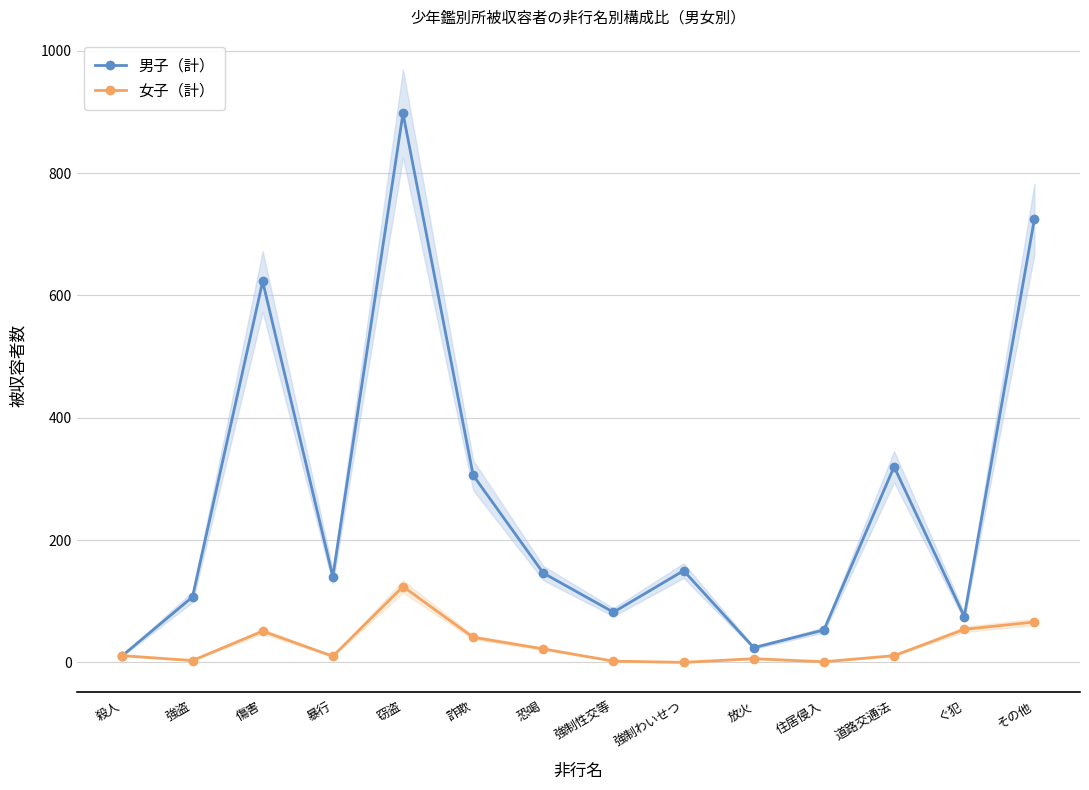

The value of 女子（計） at 恐喝 is 35. True or false?

False